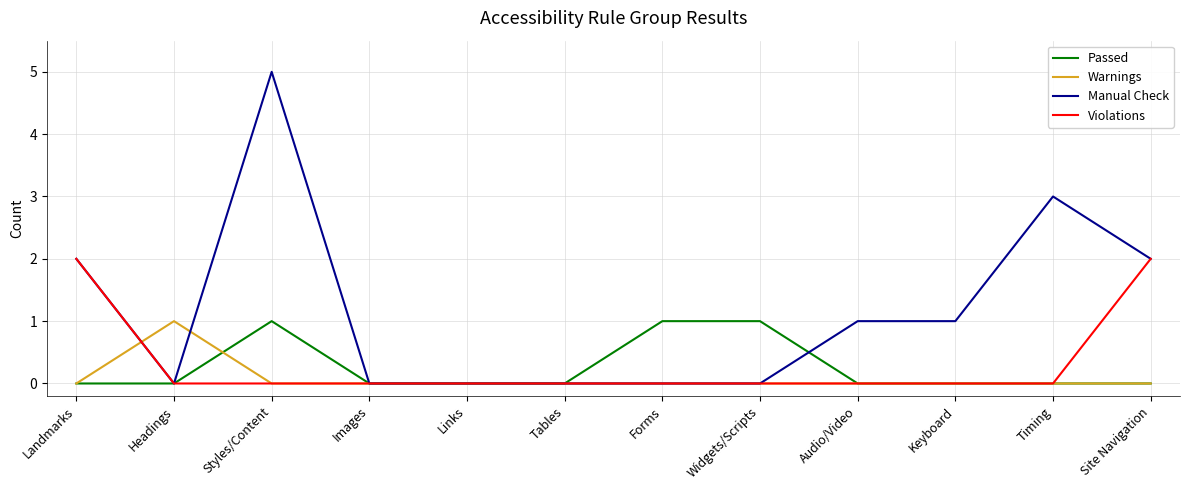

What is the maximum value shown in the chart?

5